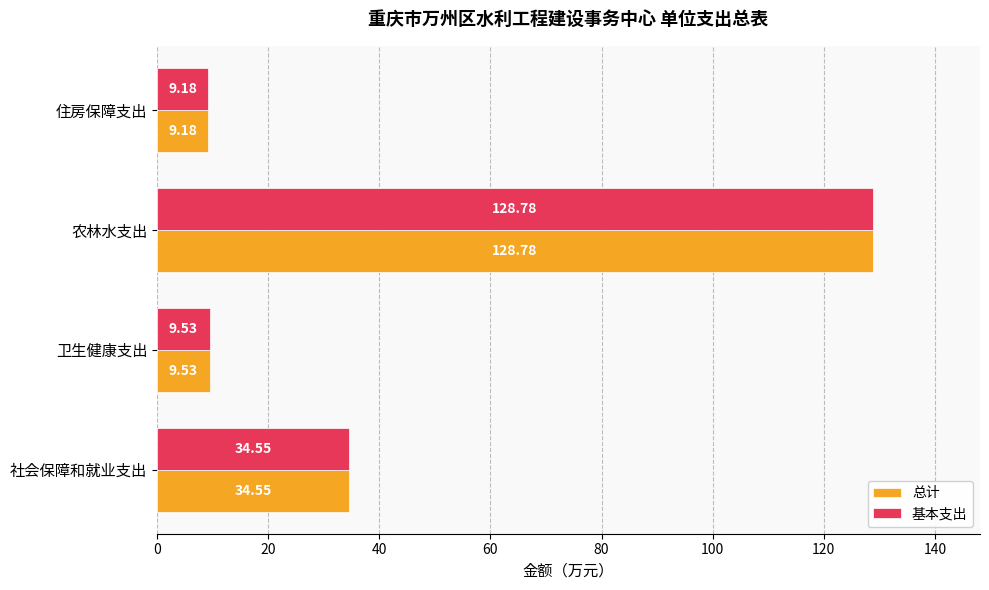

What is the difference between the 基本支出 values at 农林水支出 and 社会保障和就业支出?

94.2